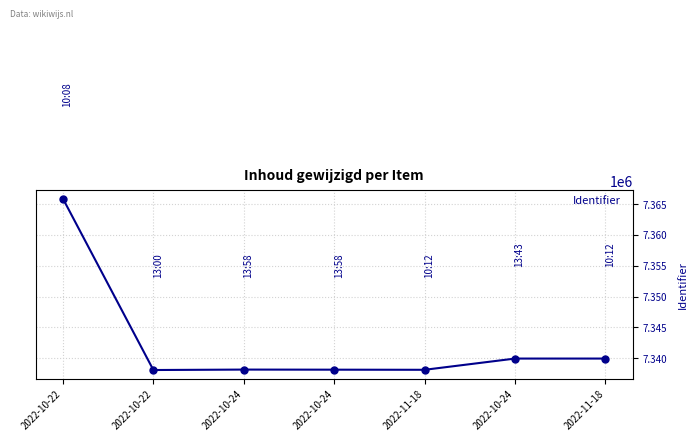

What is the label of the 1st point from the right?

2022-11-18